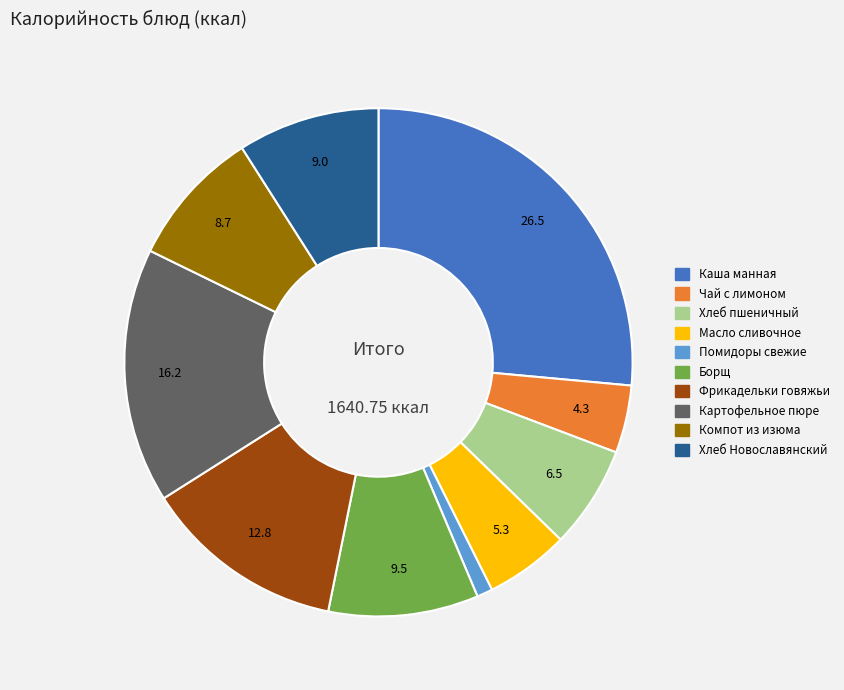

Is there a majority slice in this chart?

No